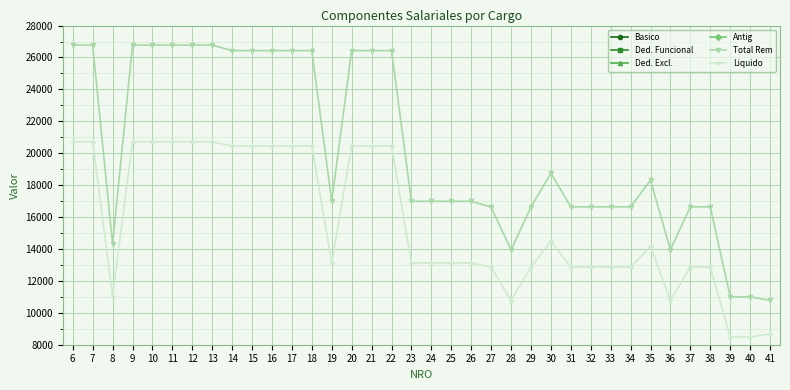

True or false: Ded. Excl. and Antig intersect in this chart.

False